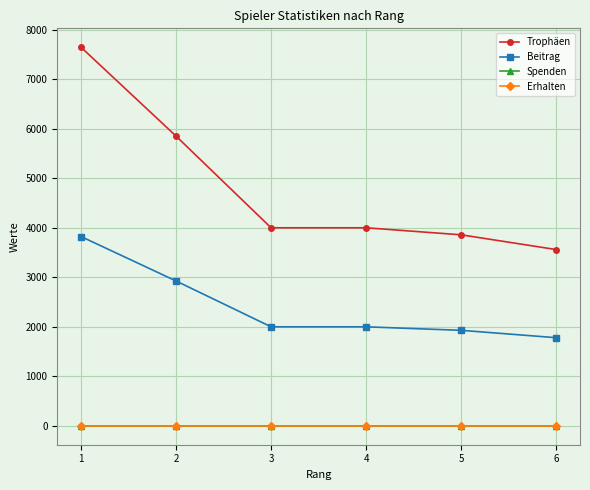

Does the chart have visible grid lines?

Yes